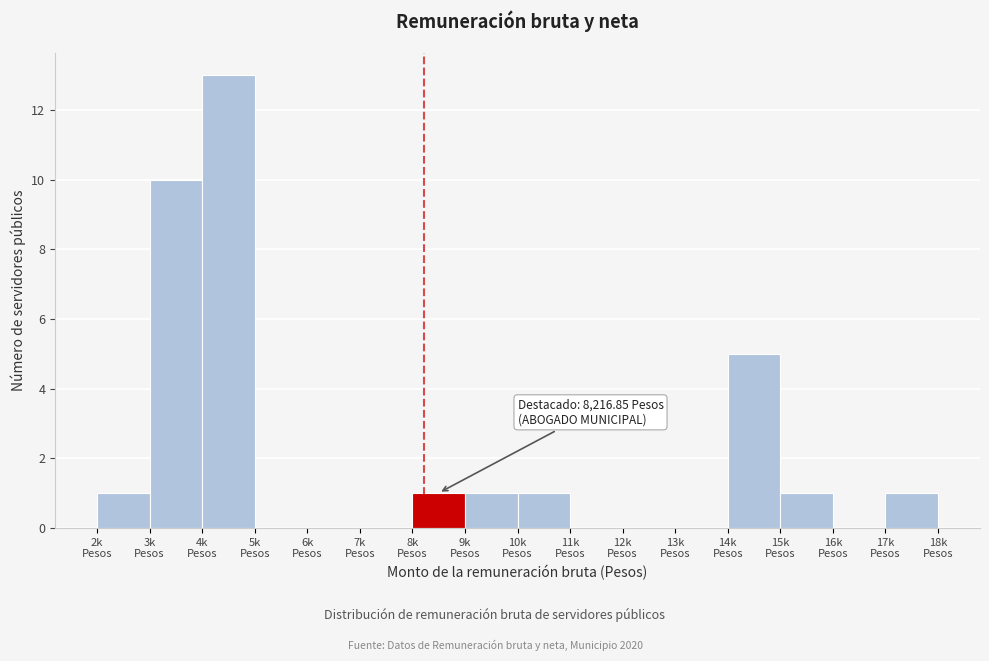

What is the sum of all values?

34